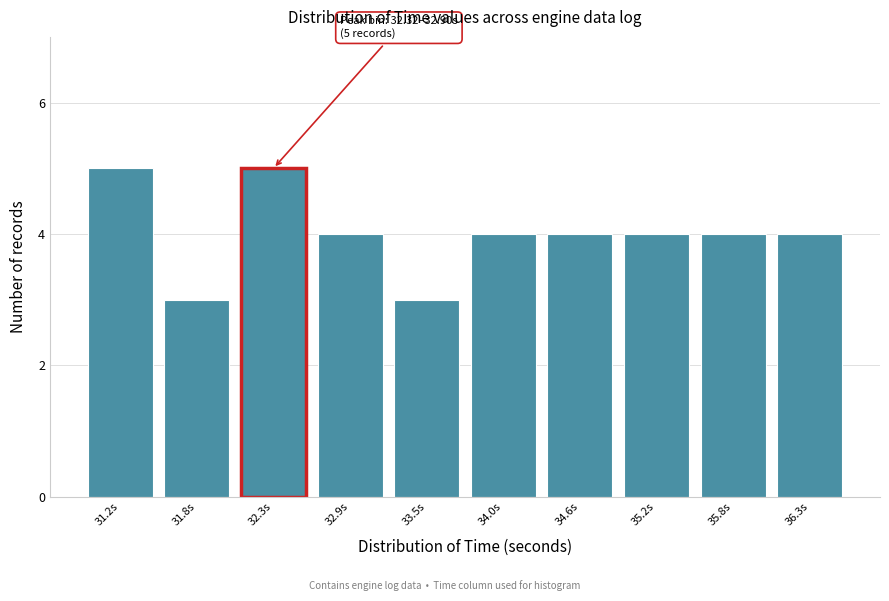

Reading left to right, list all the values displayed in this chart.

31.2s=5	31.8s=3	32.3s=5	32.9s=4	33.5s=3	34.0s=4	34.6s=4	35.2s=4	35.8s=4	36.3s=4